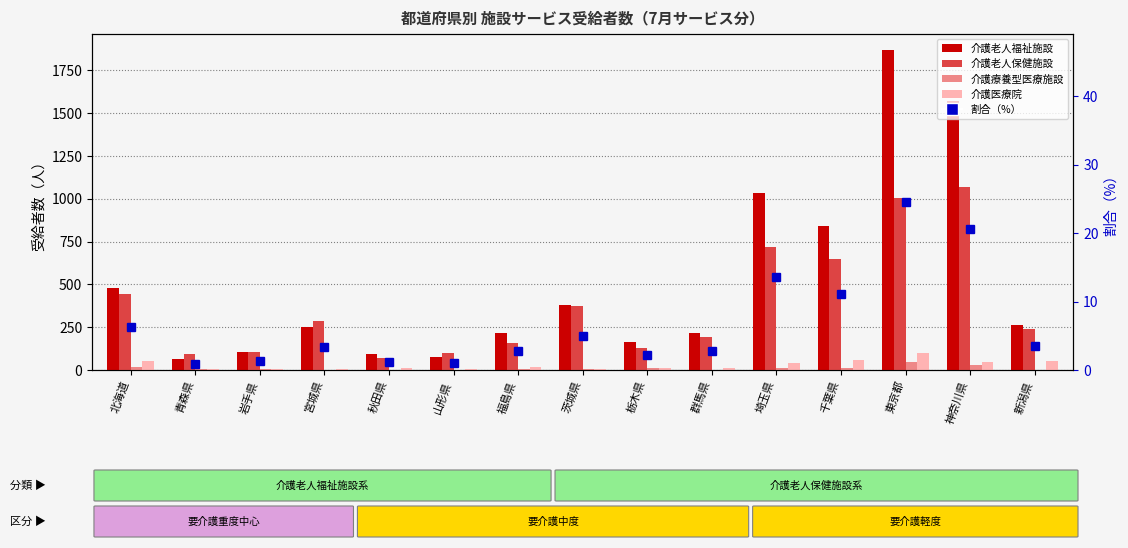

What is the sum of the 介護医療院 values at 茨城県 and 青森県?

15.0